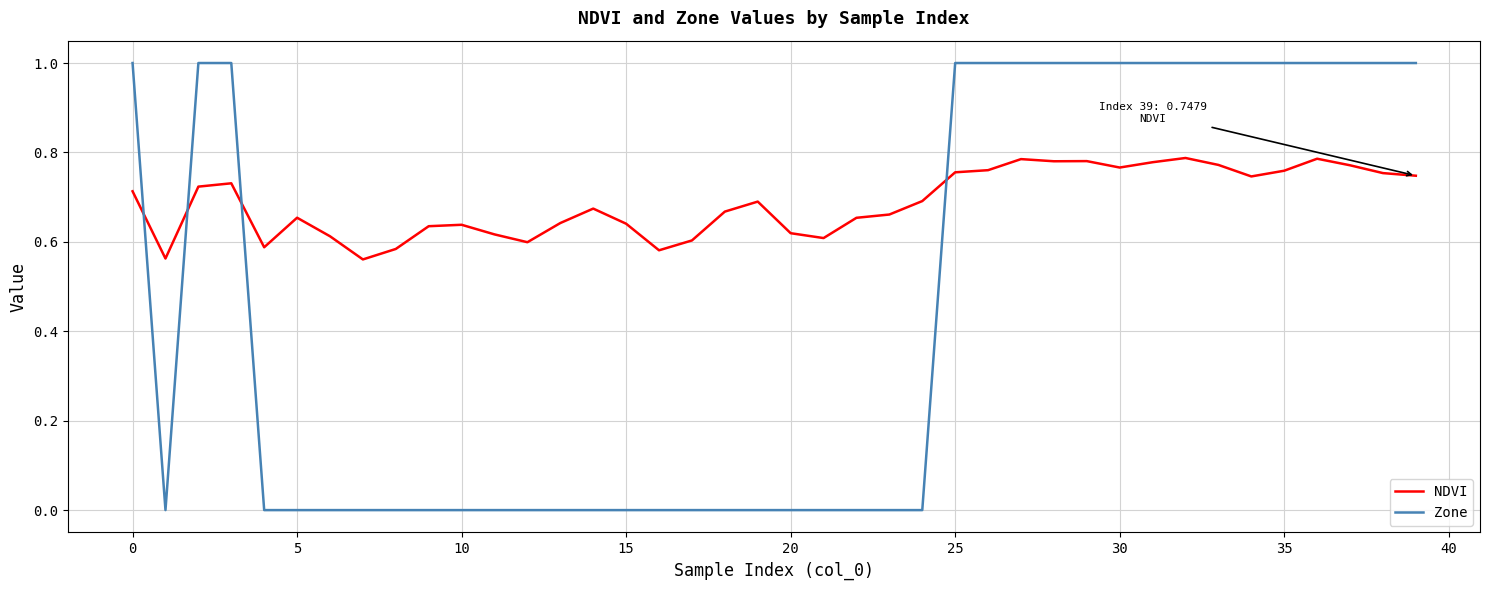

Does the chart display data point markers on the line(s)?

No